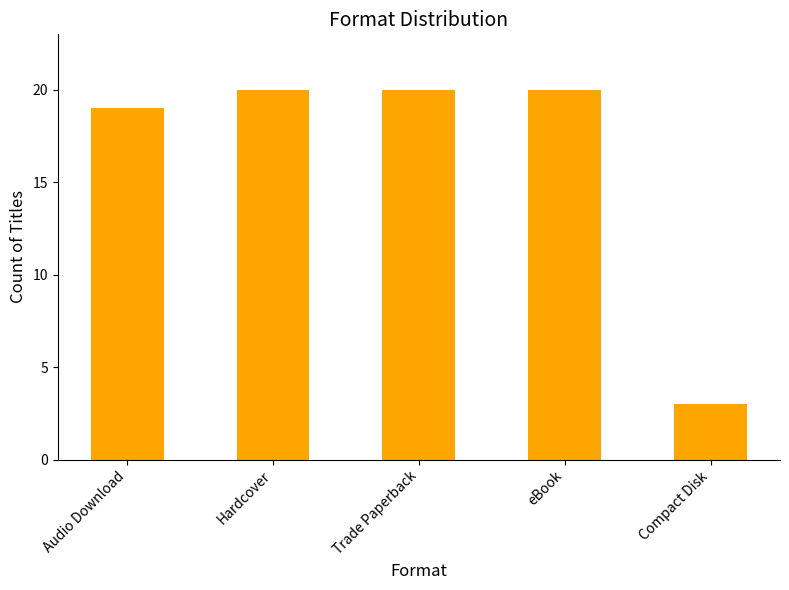

Reading left to right, what are all the values shown in this chart?

19	20	20	20	3